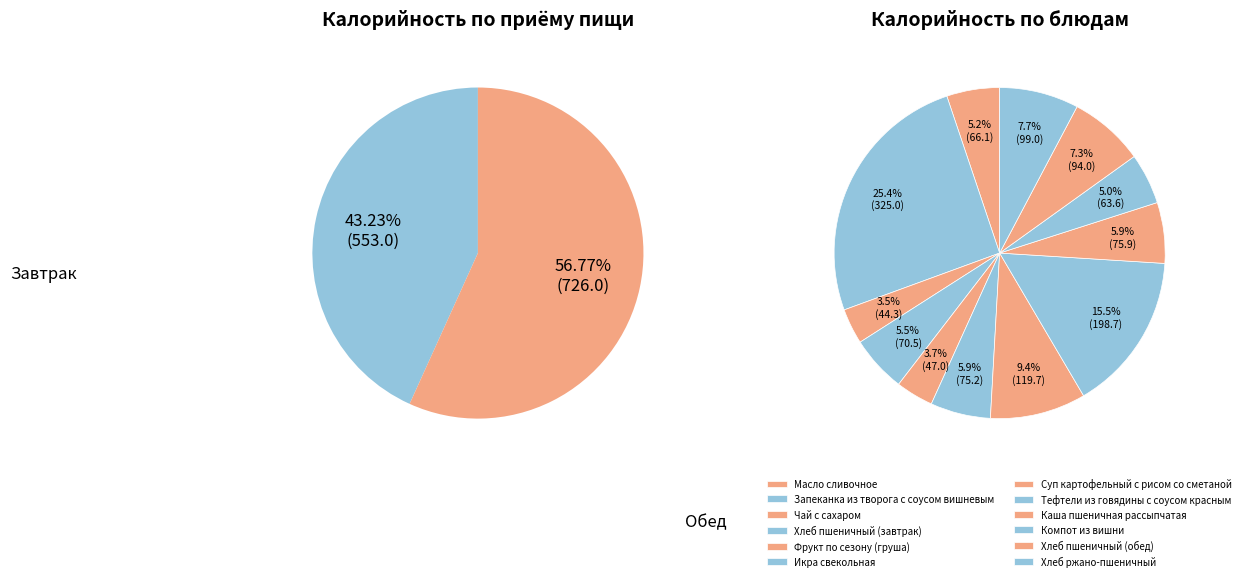

To the nearest percent, what percentage of the pie is Масло сливочное?

5%